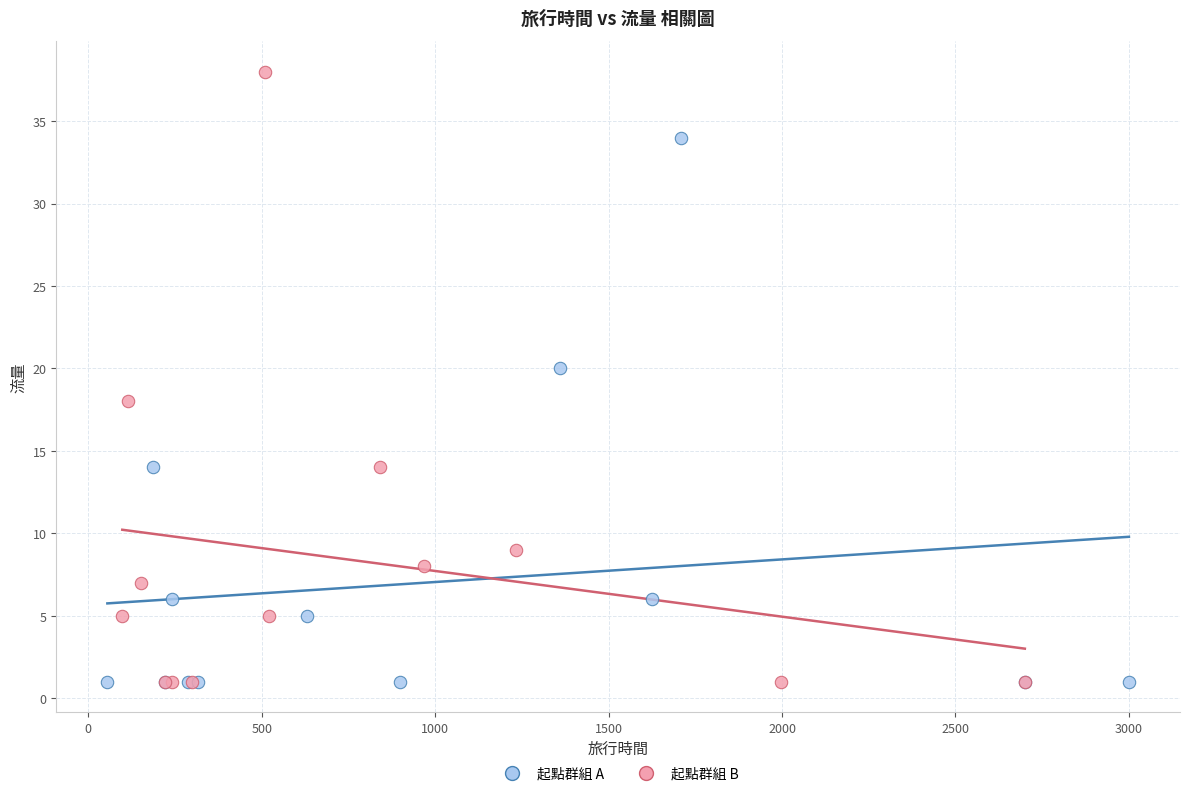

Which series reaches the maximum Y coordinate?

起點群組 B